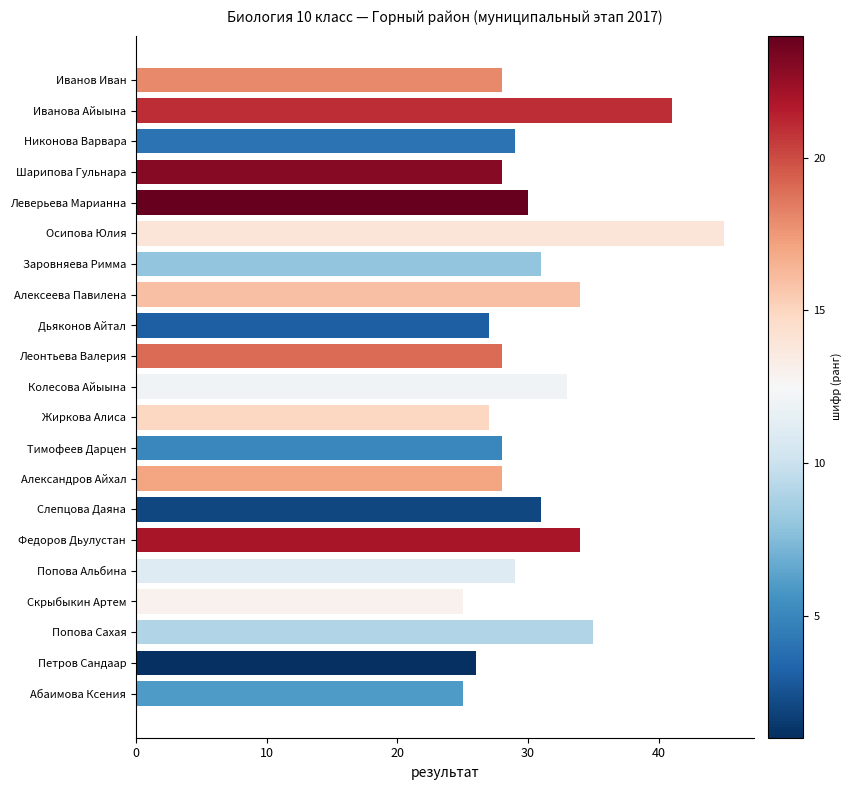

Count the number of categories in the chart.

21